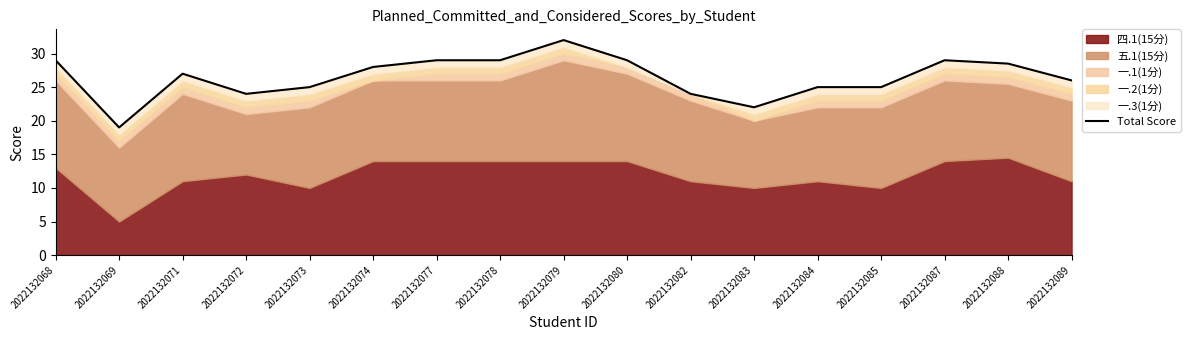

The value at 2022132088 is 28.5. True or false?

True